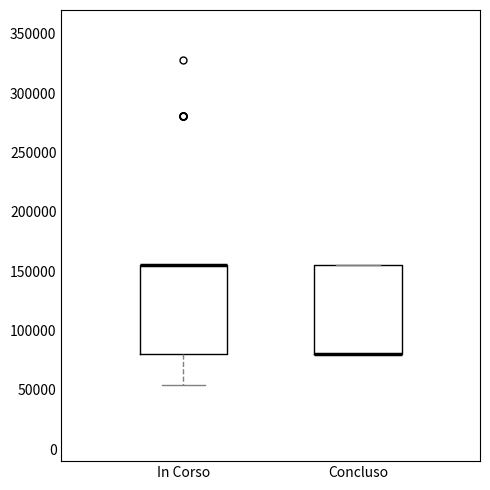

Reading left to right, transcribe this box plot: for each box, give where its median line is, the range the box spans, and where its two whiskers end, as read against the y-axis. The values are not printed on the chart, so give them approximately, as read against the axis.

In Corso: median 155000 (drawn on the box's upper edge), box 80000 to 155000, whiskers 55000 to 155000
Concluso: median 80000 (drawn on the box's lower edge), box 80000 to 155000, whiskers 80000 to 155000